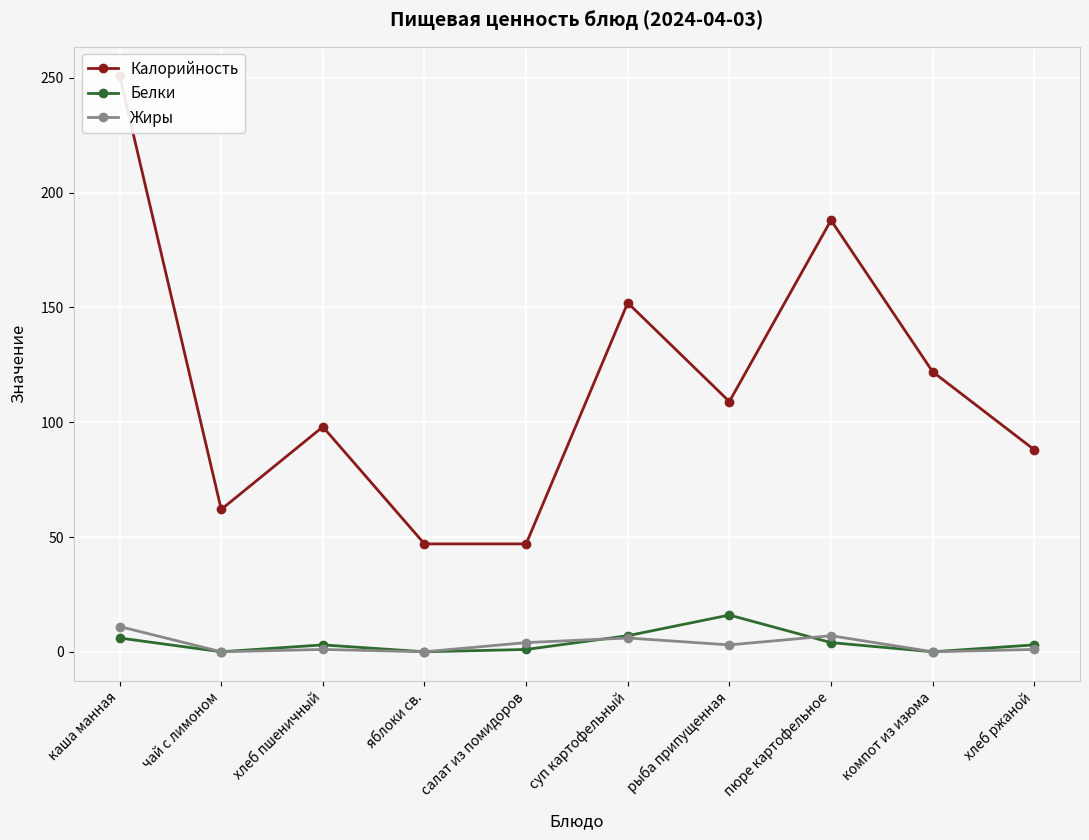

Reading left to right, transcribe all the data shown in this chart.

Калорийность: 251	62	98	47	47	152	109	188	122	88
Белки: 6	0	3	0	1	7	16	4	0	3
Жиры: 11	0	1	0	4	6	3	7	0	1